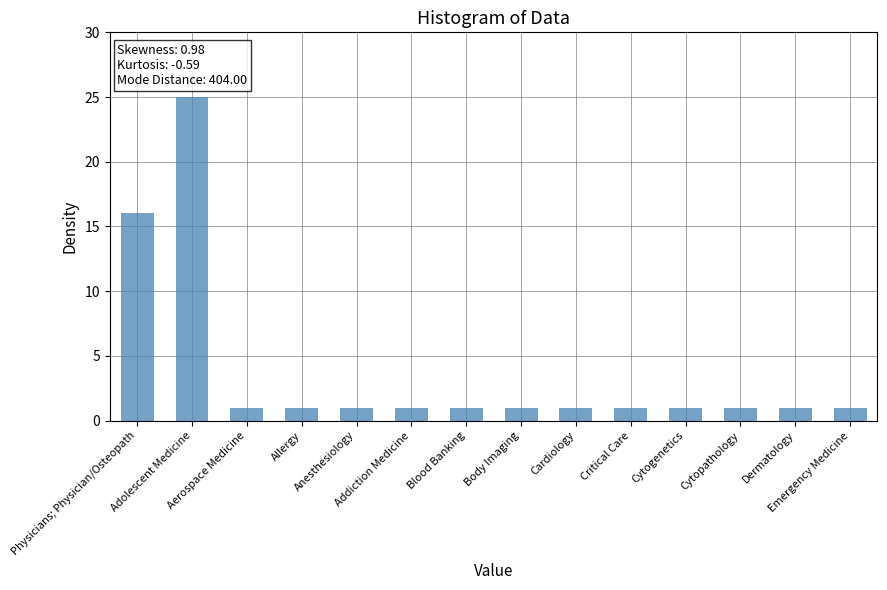

Count the number of categories in the chart.

14